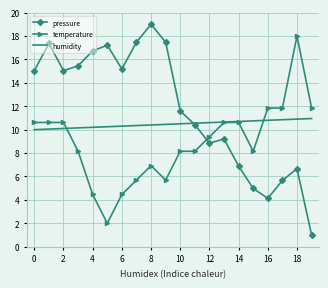

Rank the series by their average value, from lowest to highest.

temperature, humidity, pressure